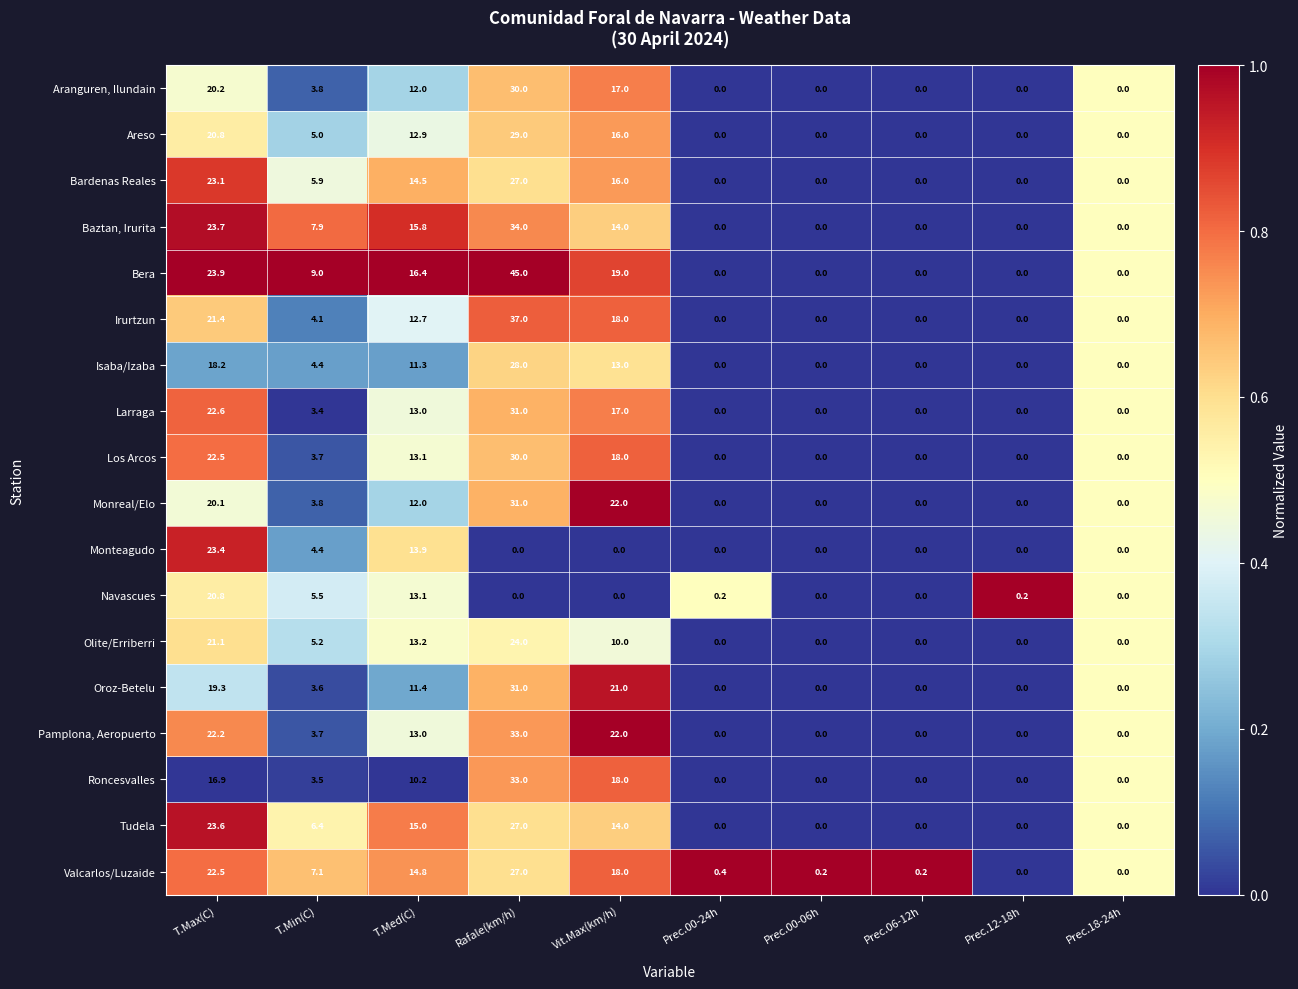

True or false: Bera has a value of 10.1 at Rafale(km/h).

False